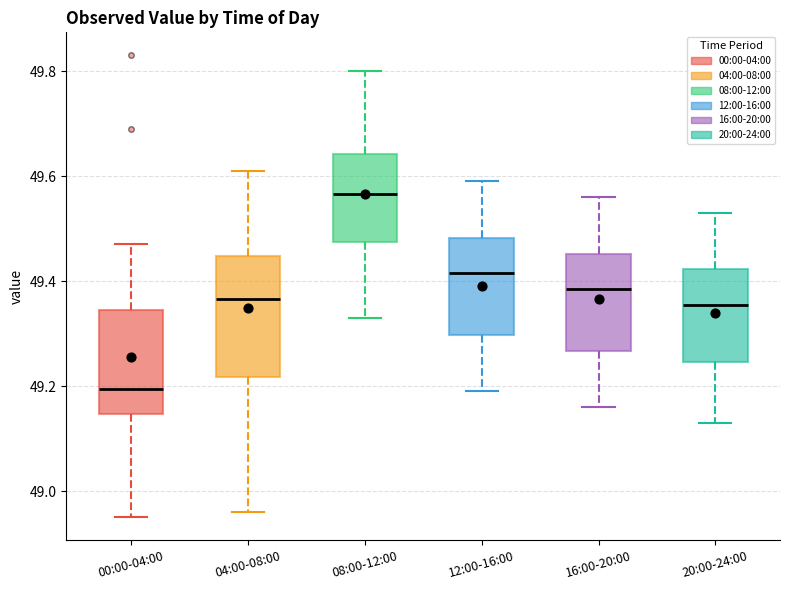

Which box's median line is the highest?

08:00-12:00